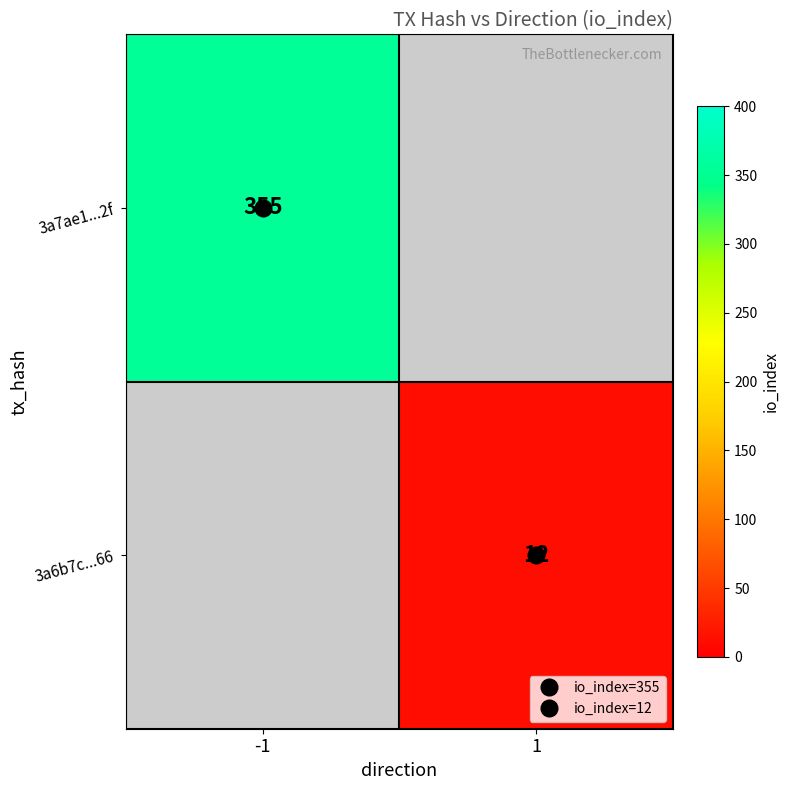

What is the maximum value shown in the chart?

355.0